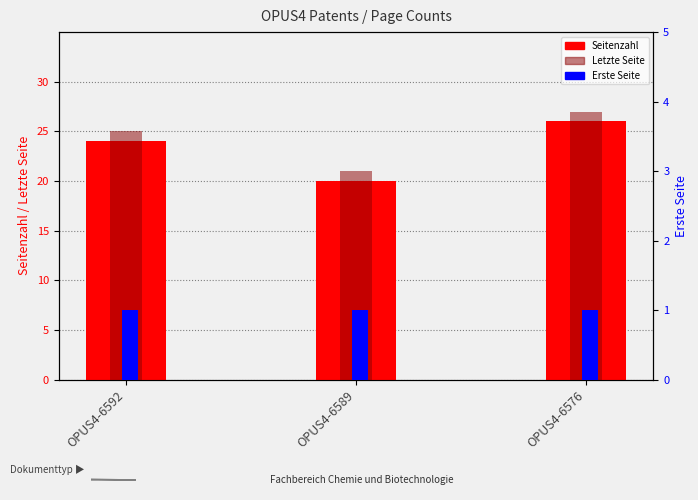

Which series changed the most between OPUS4-6592 and OPUS4-6576?

Seitenzahl